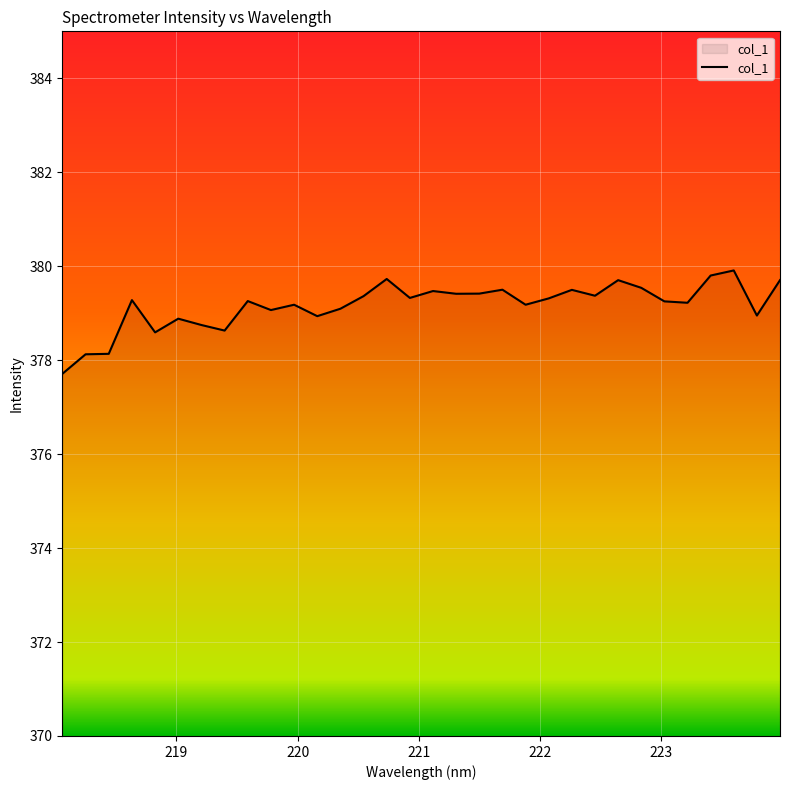

What is the maximum value shown in the chart?

379.9